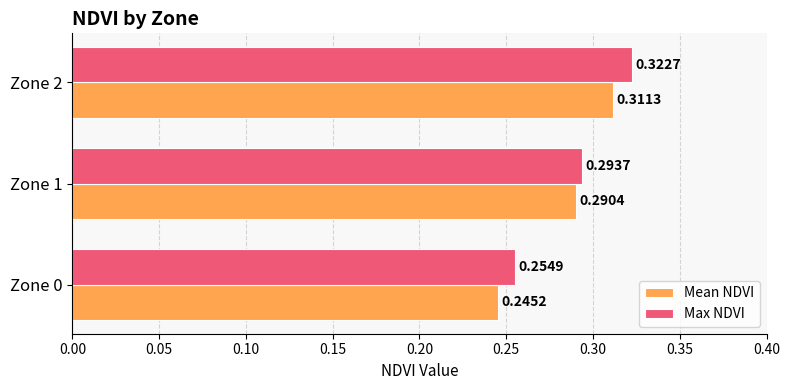

What is the sum of all Mean NDVI values?

0.8